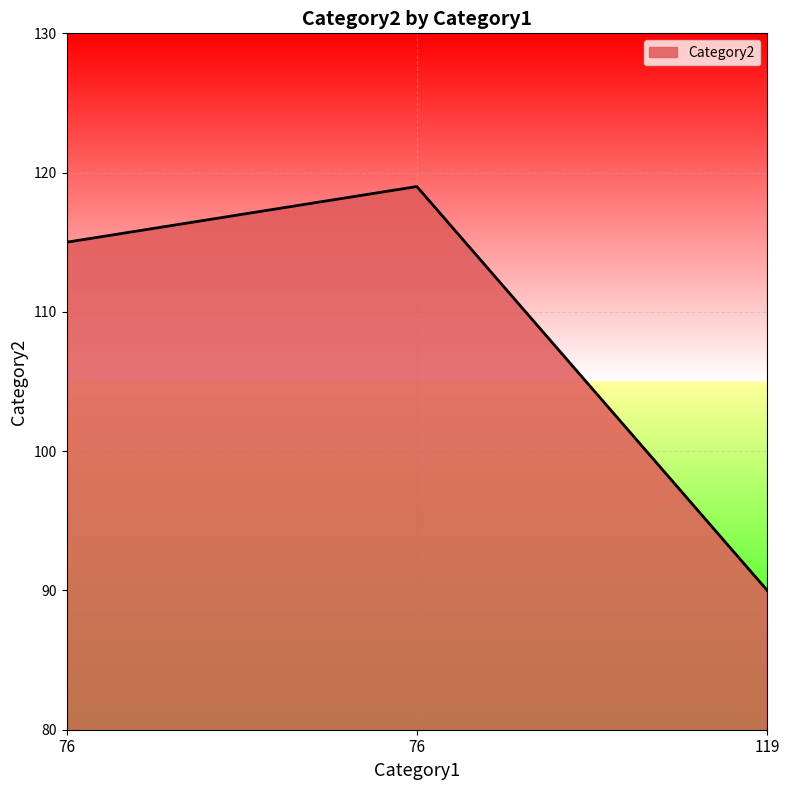

Does the chart display data point markers on the line(s)?

No